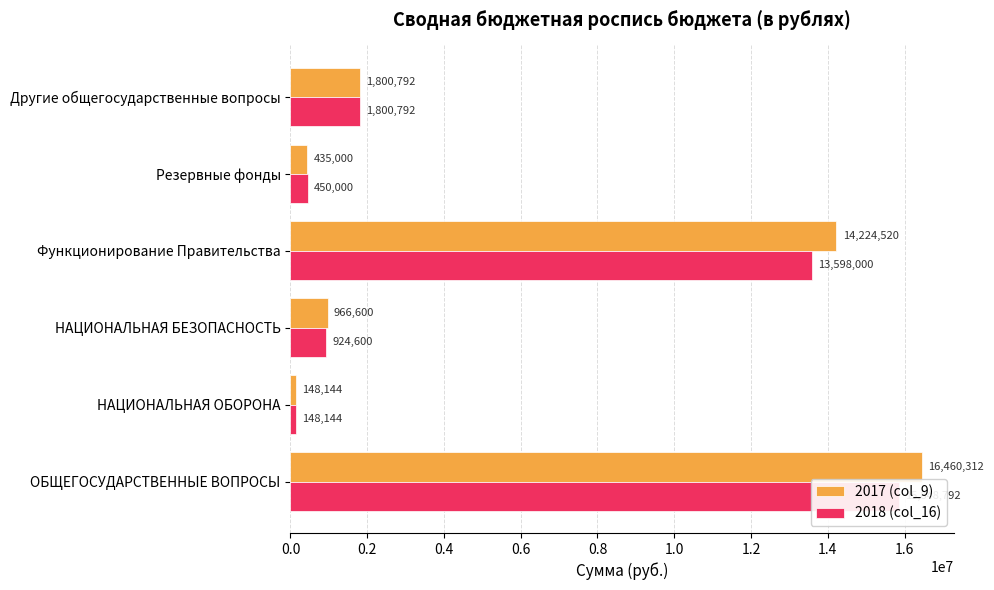

What are all the series names shown in the legend?

2017 (col_9), 2018 (col_16)